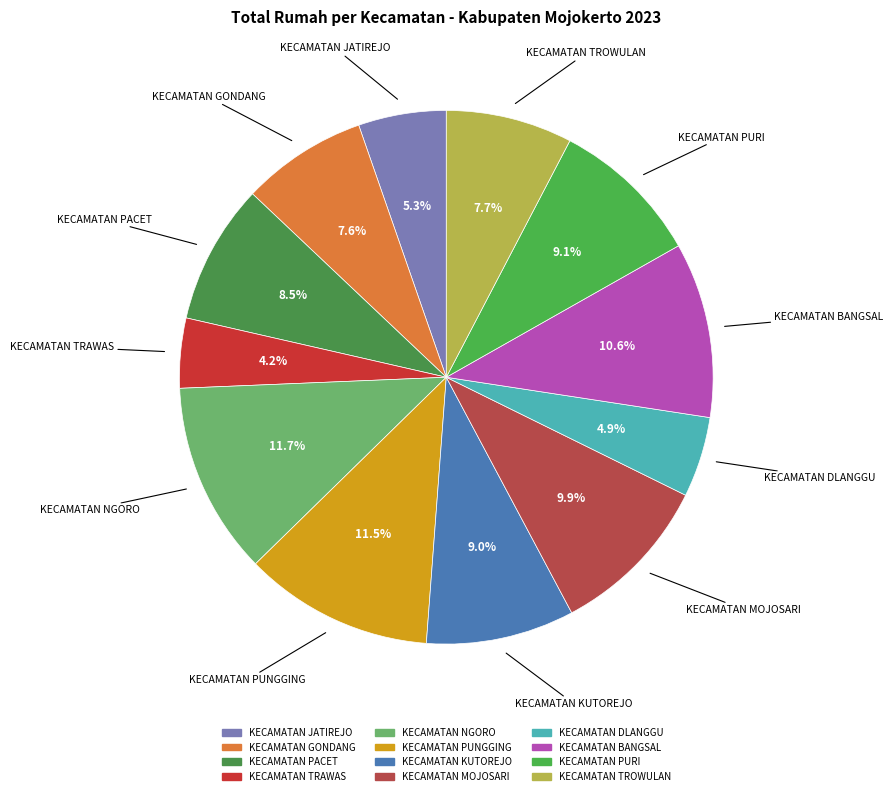

Between KECAMATAN MOJOSARI and KECAMATAN NGORO, which is larger?

KECAMATAN NGORO